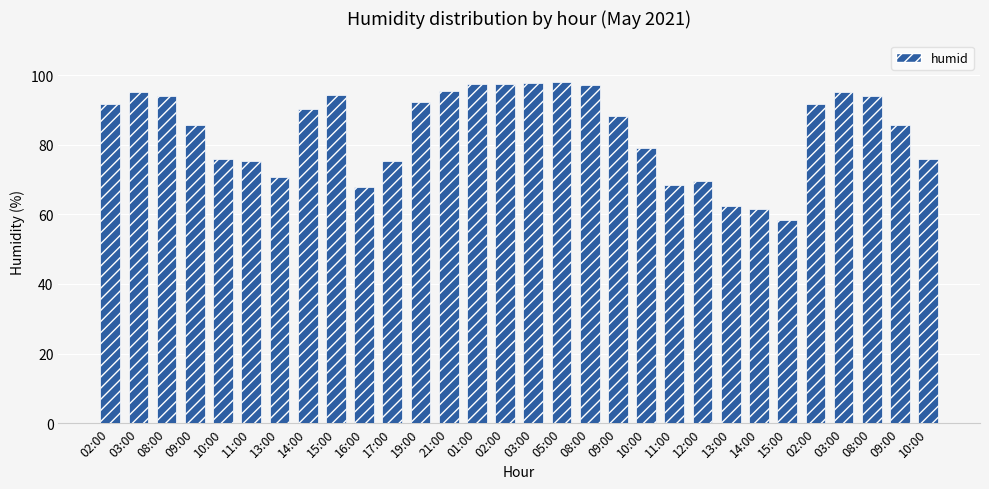

Rank the categories by value from lowest to highest.

15:00, 14:00, 13:00, 16:00, 11:00, 12:00, 13:00, 11:00, 17:00, 10:00, 10:00, 10:00, 09:00, 09:00, 09:00, 14:00, 02:00, 02:00, 19:00, 08:00, 08:00, 15:00, 03:00, 03:00, 21:00, 08:00, 01:00, 02:00, 03:00, 05:00